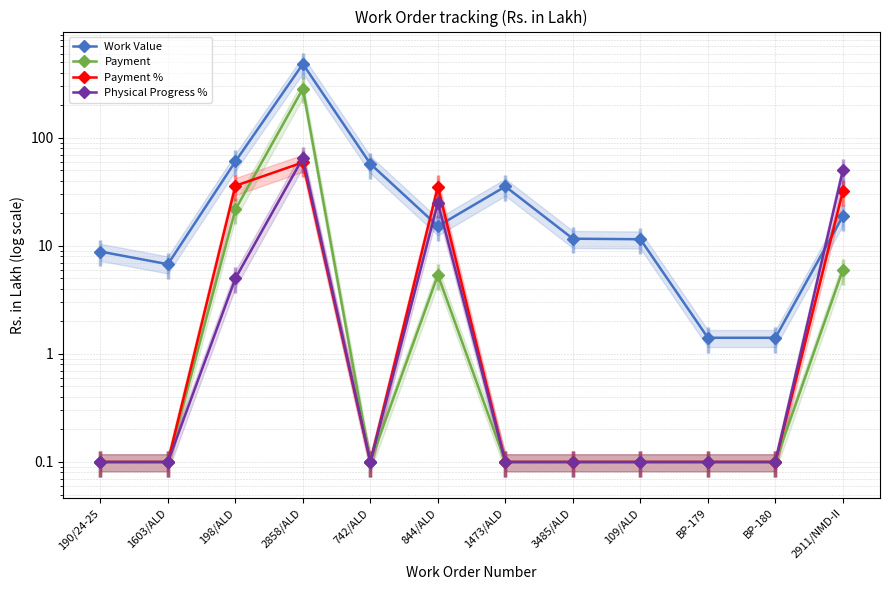

At which category does Payment % reach its first local peak?

2858/ALD